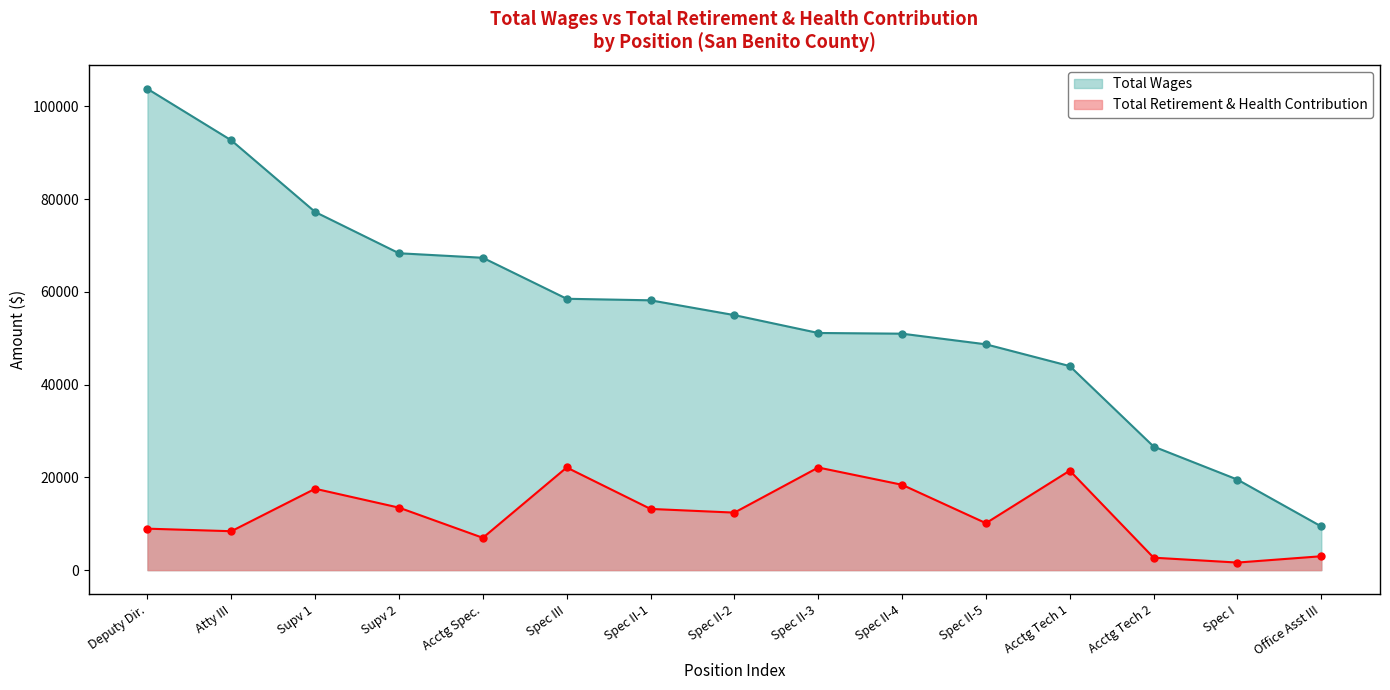

Reading left to right, transcribe all the data shown in this chart.

Total Wages: 103750	92655	77211	68313	67339	58501	58170	54977	51128	50976	48684	43987	26643	19517	9413
Total Retirement & Health Contribution: 8940	8390	17544	13472	6966	22132	13195	12401	22124	18401	10123	21452	2683	1633	2995